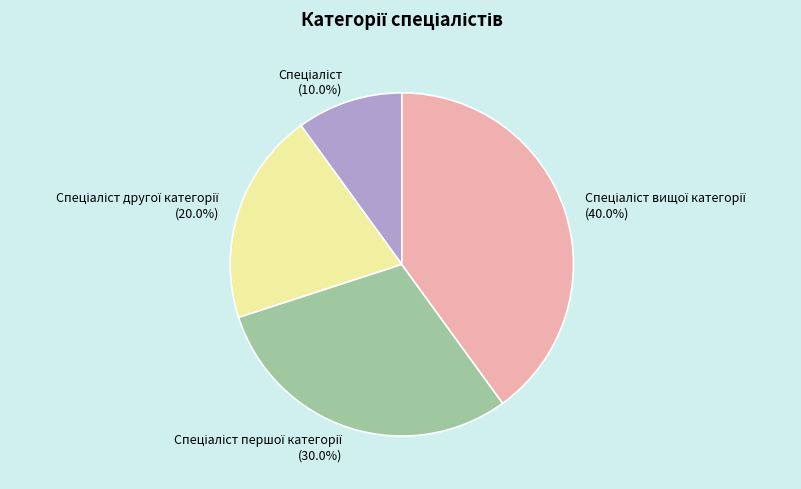

Is there any slice that represents more than half of the pie?

No